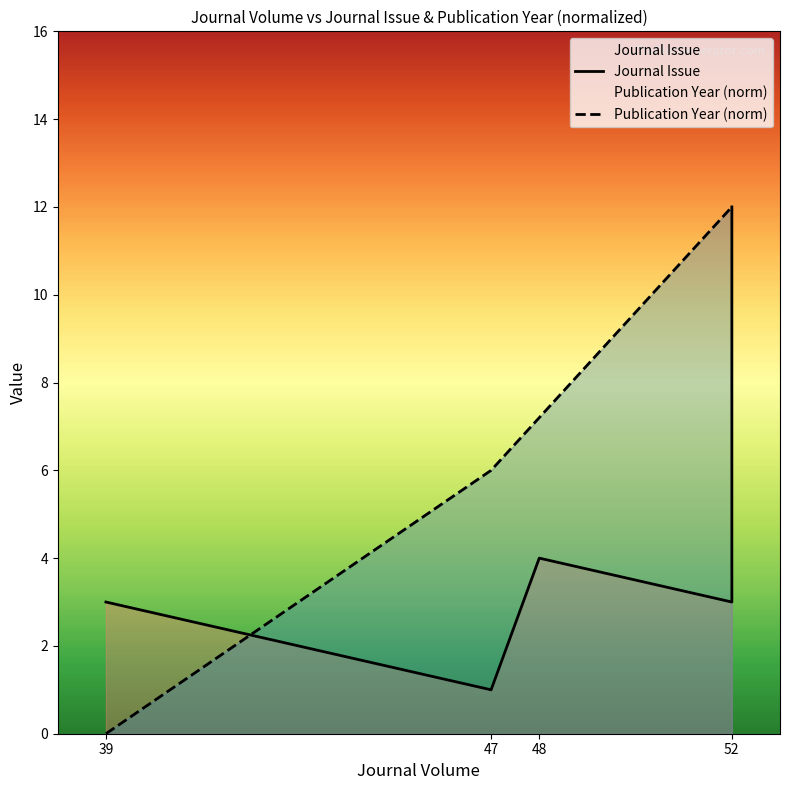

Rank the series by their maximum value, from lowest to highest.

Journal Issue, Publication Year